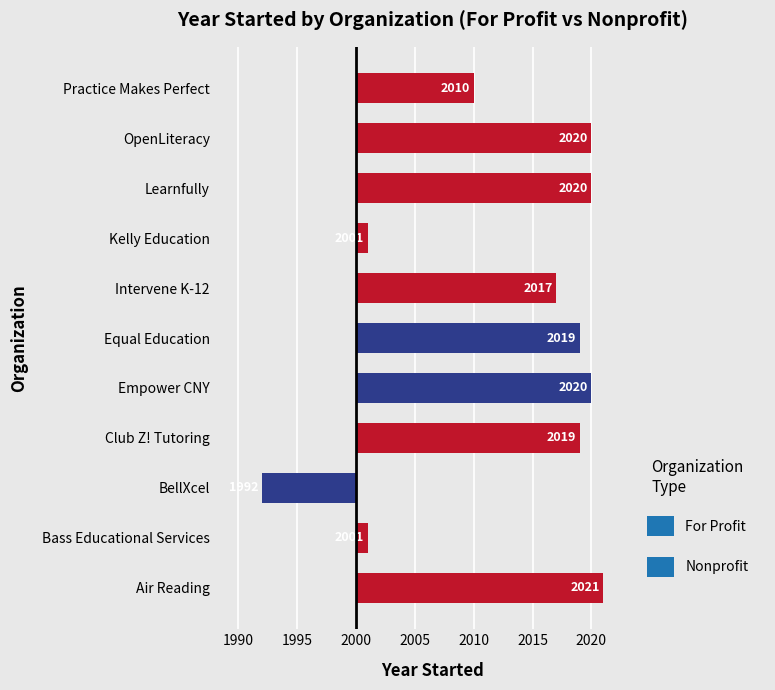

Where is the data nearest to the value 6?

Practice Makes Perfect